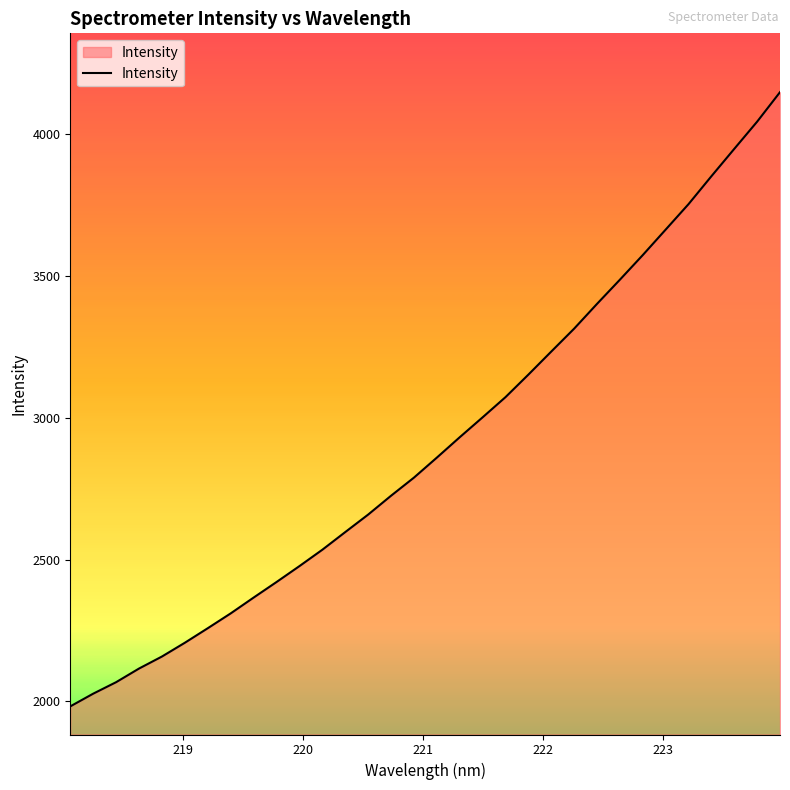

What is the greatest value displayed?

4148.0